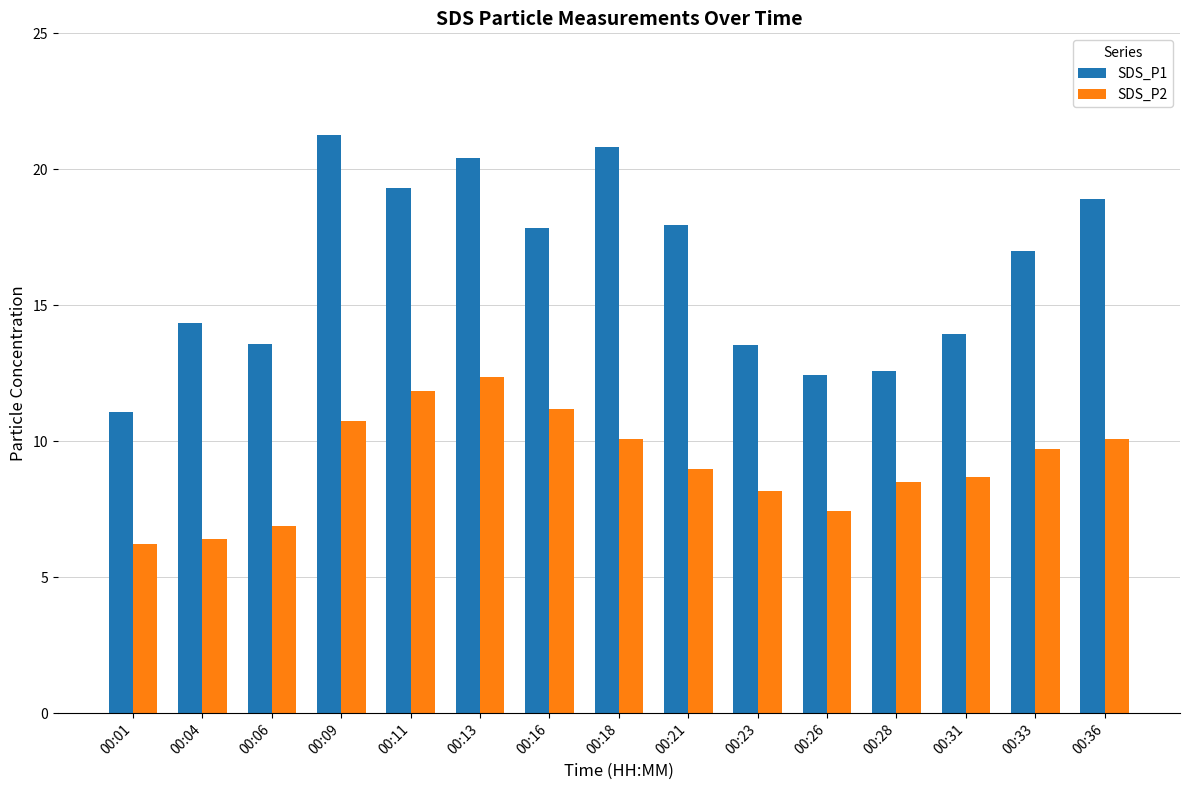

The value of SDS_P1 at 00:31 is 13.9. True or false?

True